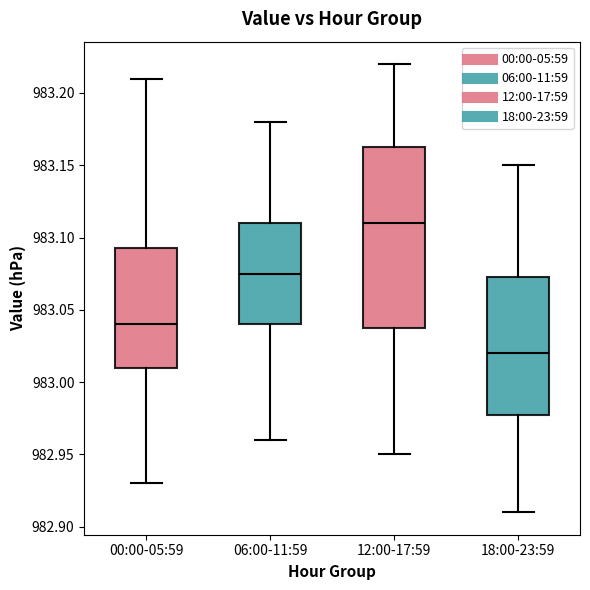

Which box is the tallest, from its lower edge to its upper edge?

12:00-17:59